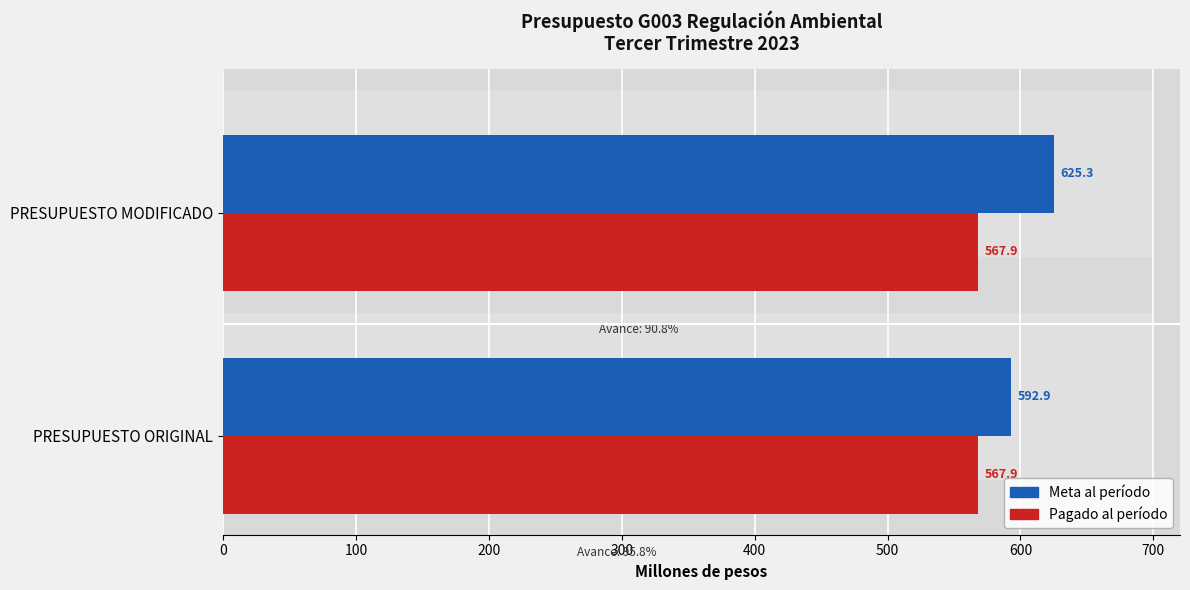

The value of Meta al período at PRESUPUESTO ORIGINAL is 592.9. True or false?

True